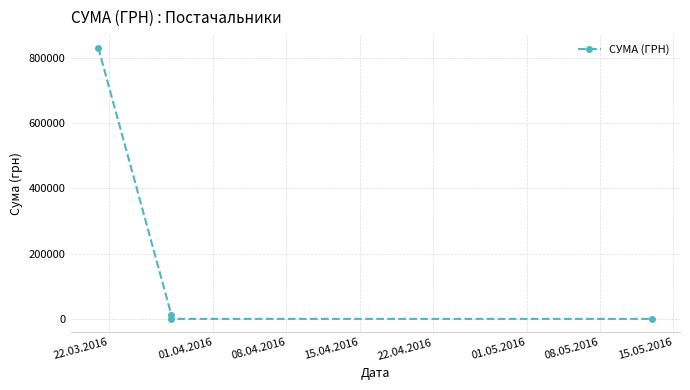

The chart shows a value of 12671.2 at 01.04.2016. True or false?

True